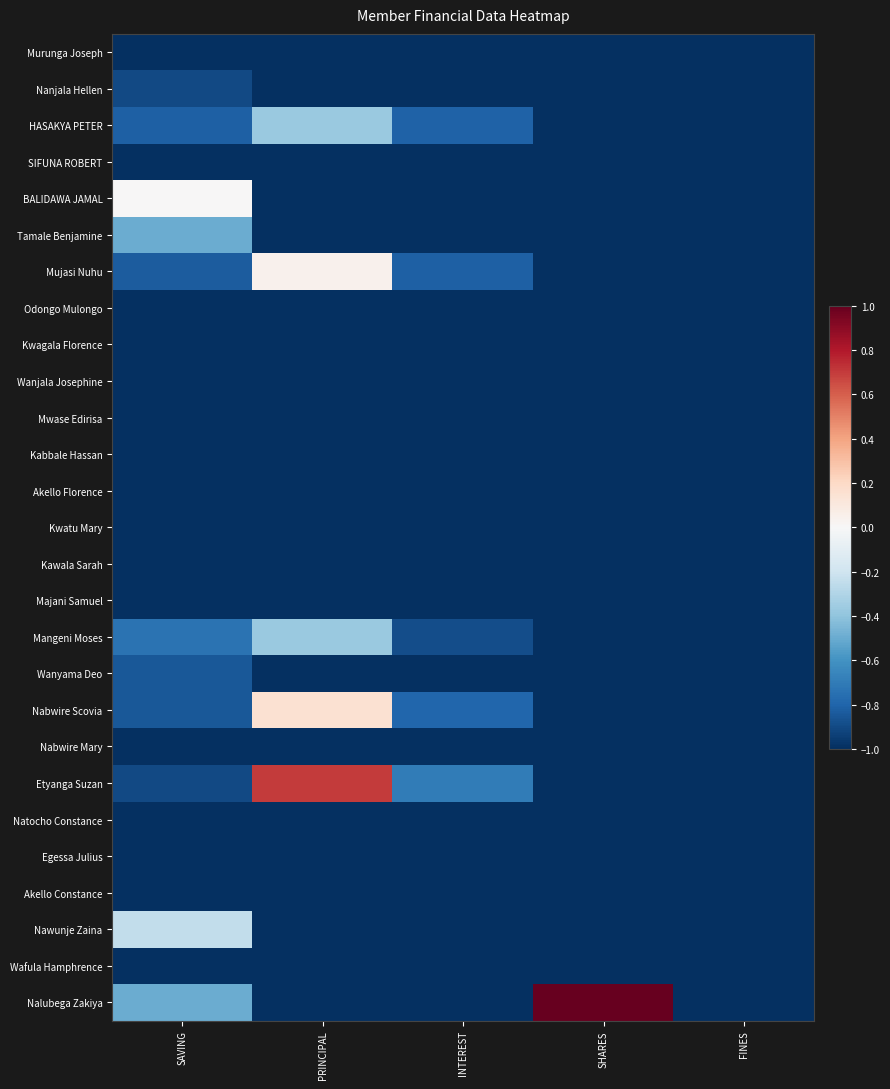

At which category is the sum across all series the highest?

PRINCIPAL